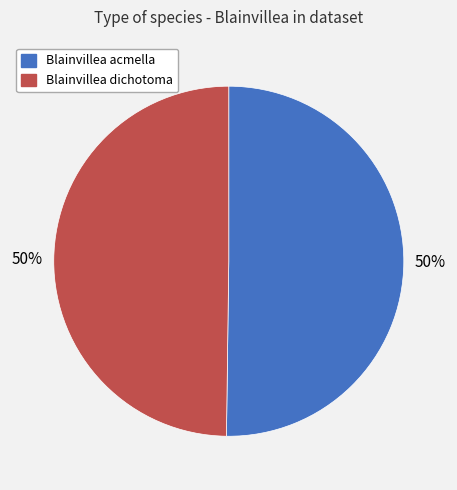

What is the ratio of the value at Blainvillea acmella to the value at Blainvillea dichotoma?

1.0